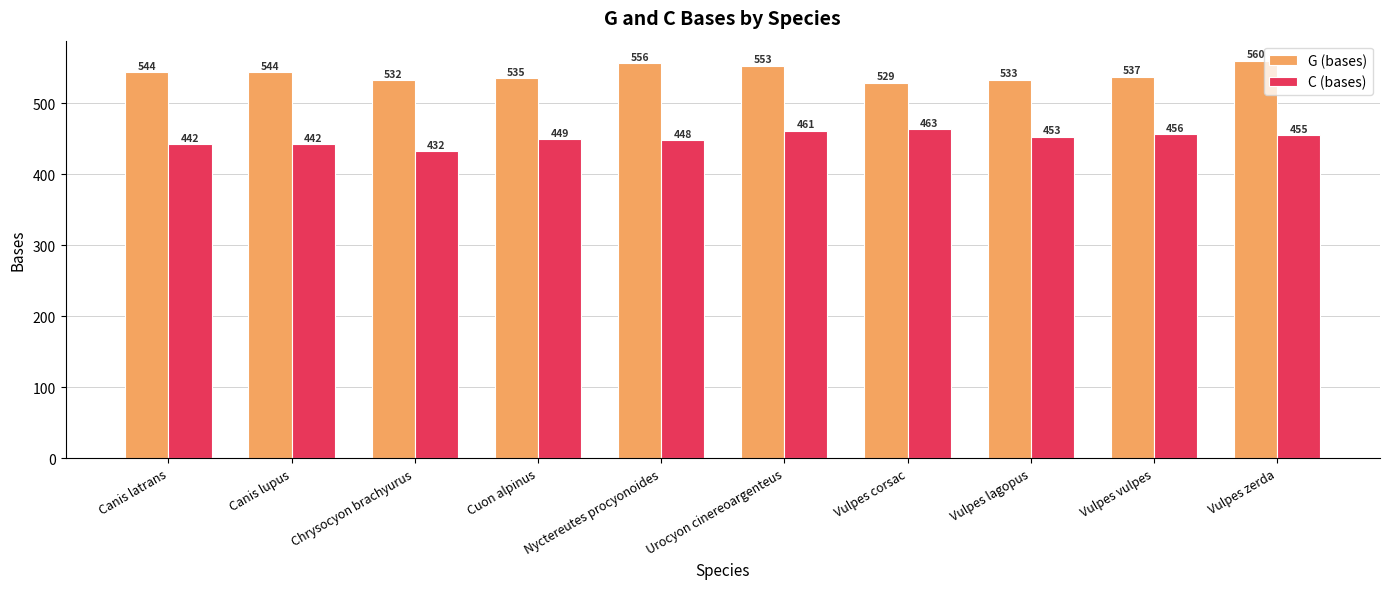

The G (bases) series shows 553 at Urocyon cinereoargenteus. True or false?

True